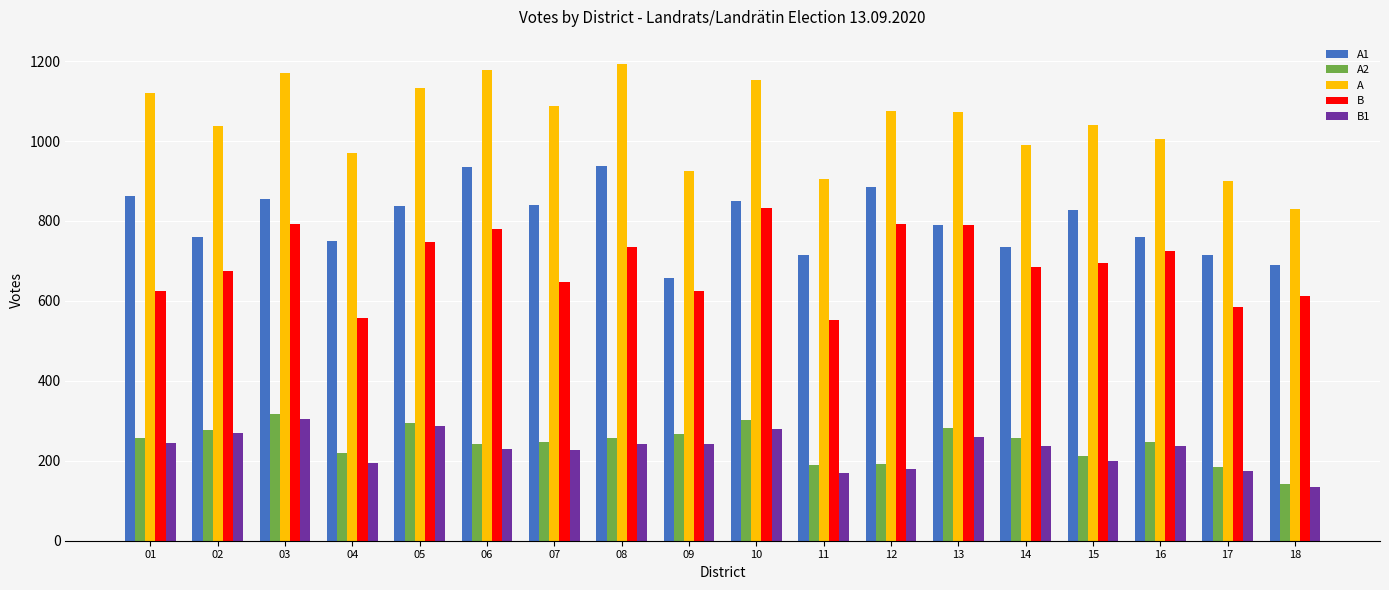

True or false: A1 has a value of 714 at 17.

True